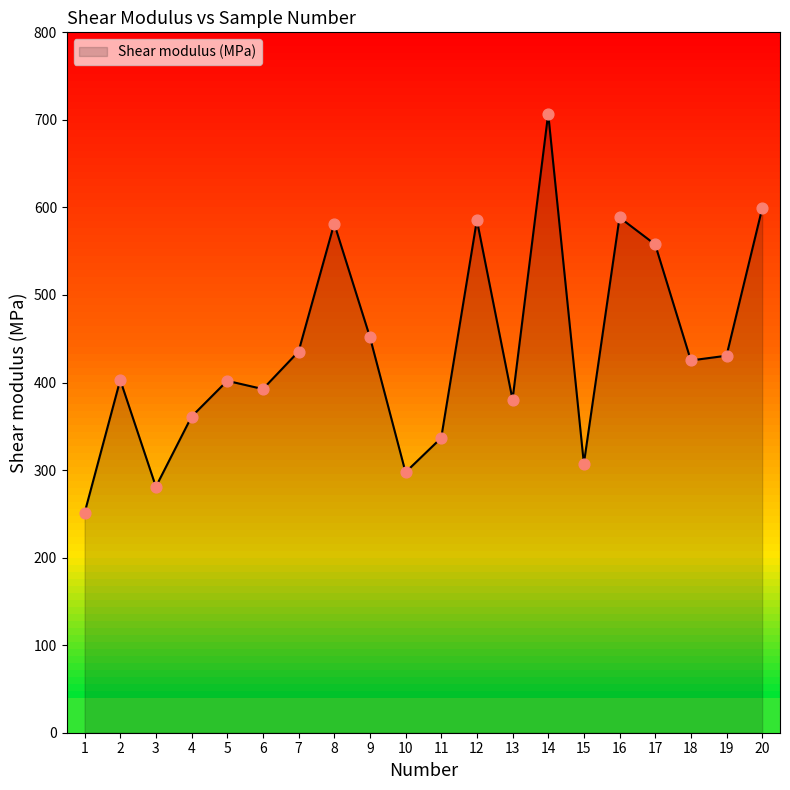

Between 17 and 9, which is larger?

17